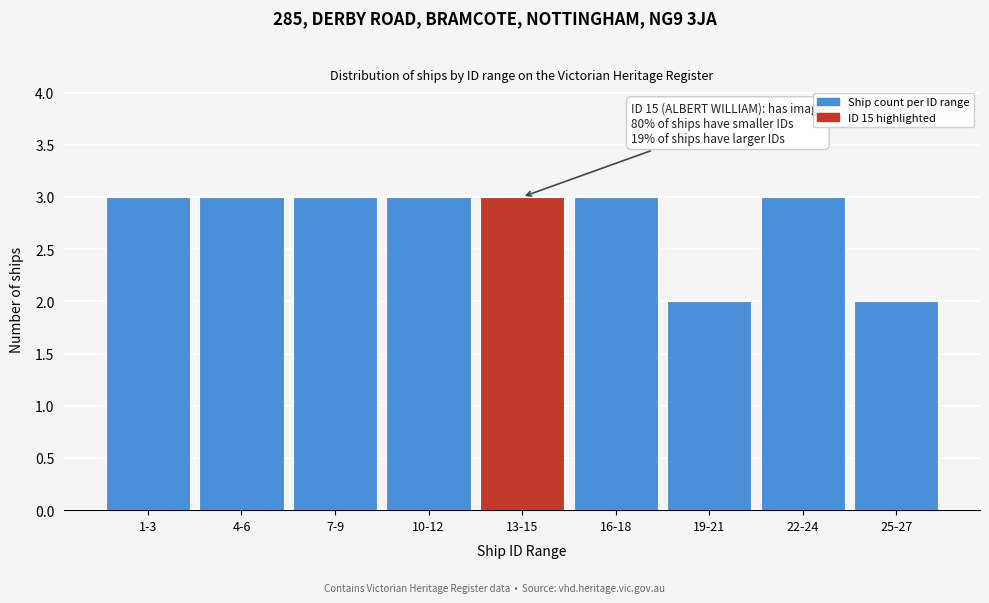

Reading right to left, what are all the values shown in this chart?

2	3	2	3	3	3	3	3	3